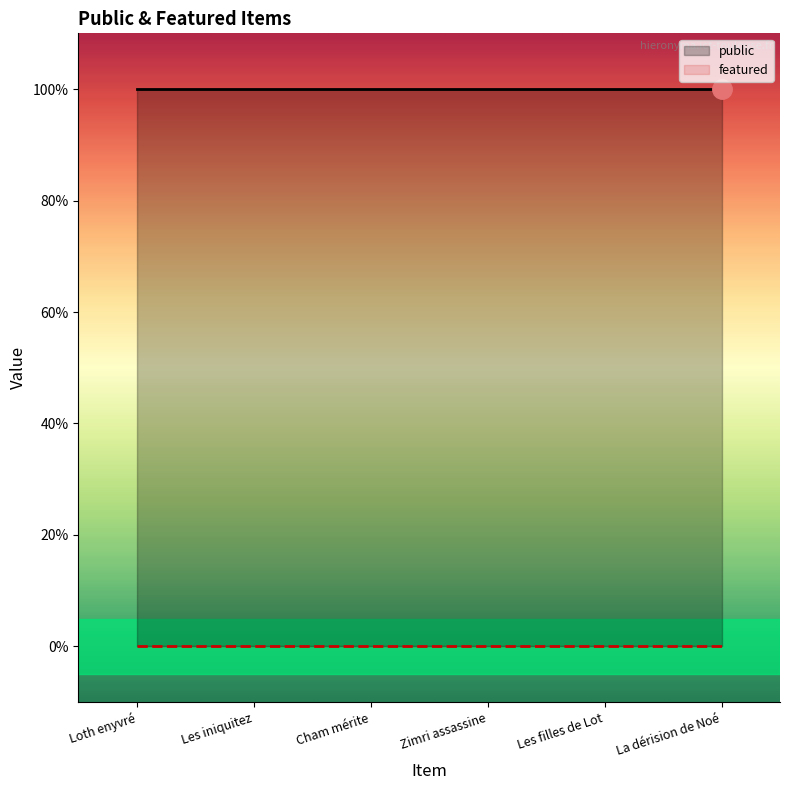

List the series in order of their overall mean, highest first.

public, featured